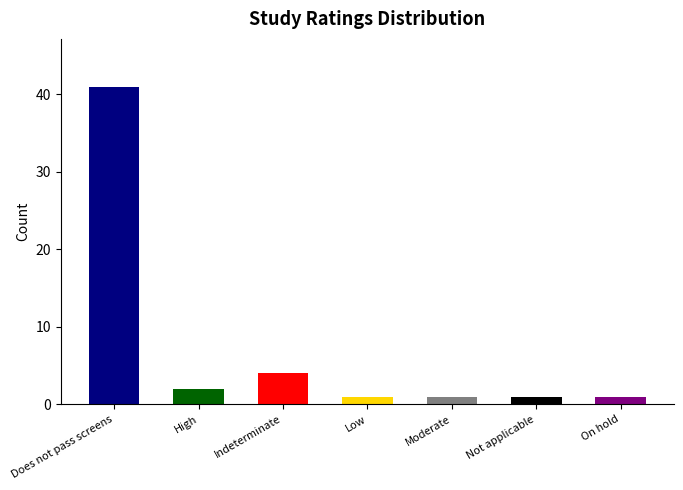

What is the ratio of the value at Moderate to the value at On hold?

1.0